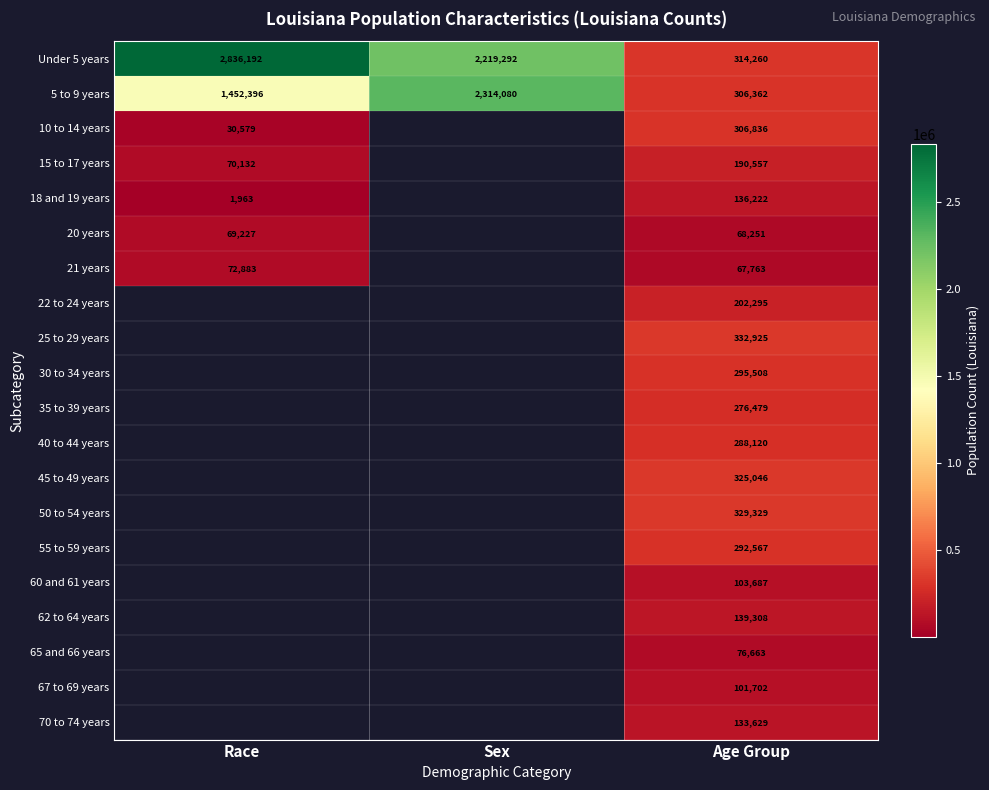

What is the spread (max minus min) of values at Age Group?

265162